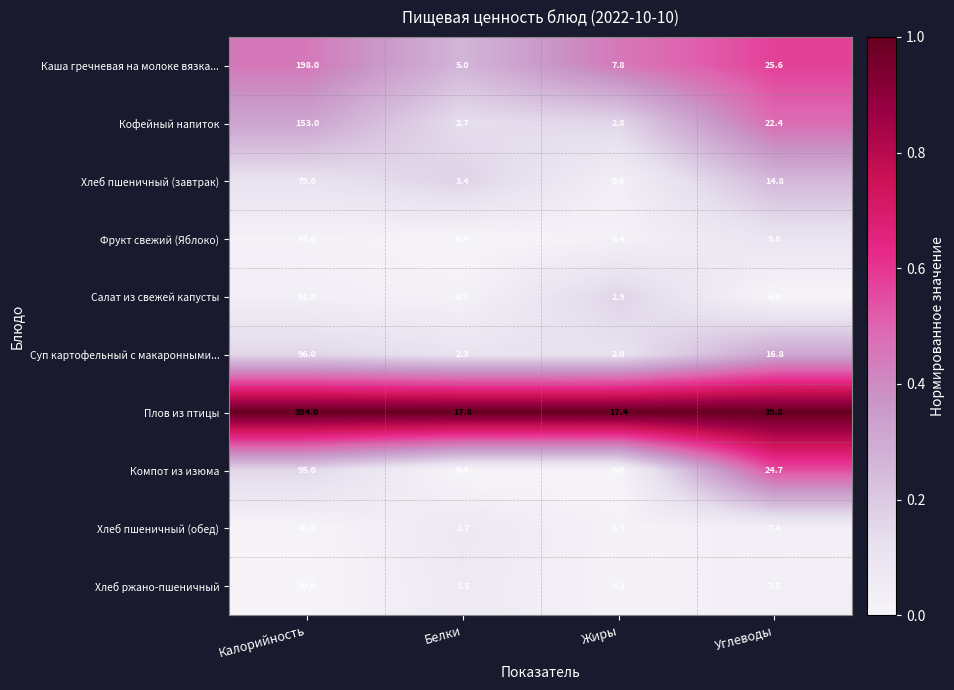

The Салат из свежей капусты series shows 4.0 at Углеводы. True or false?

False